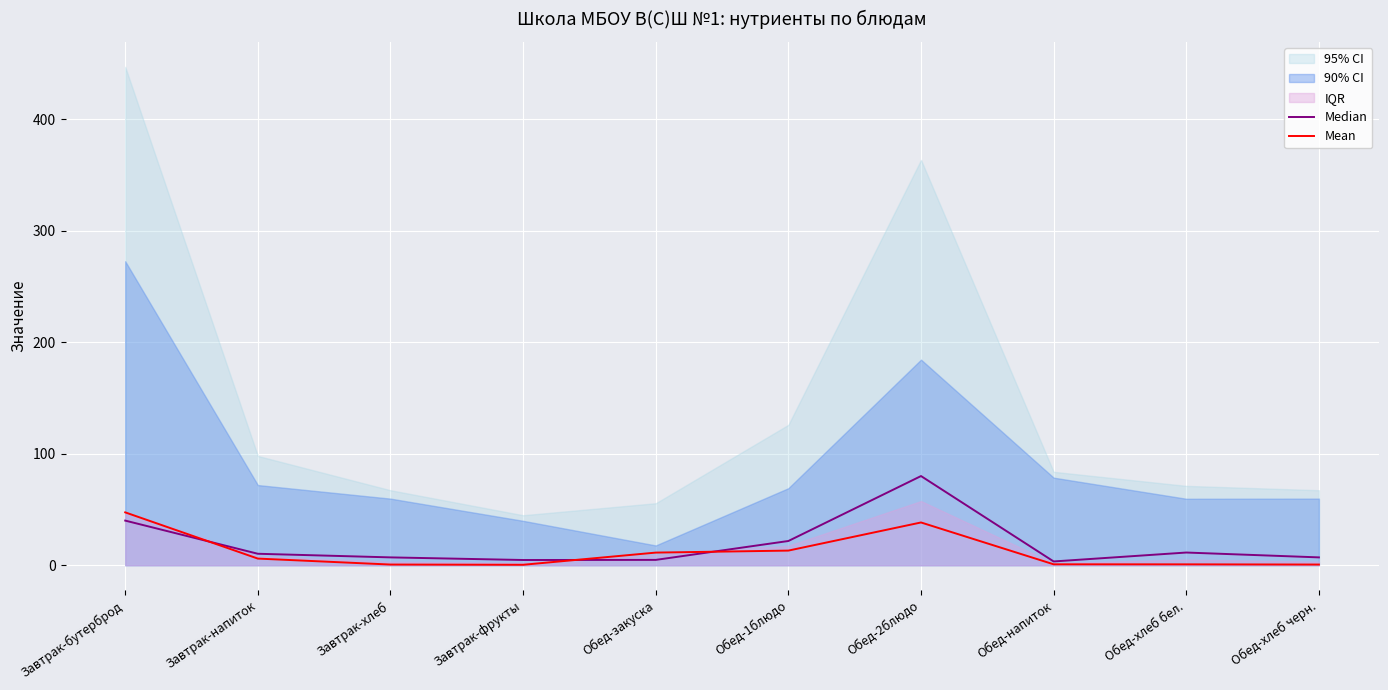

How many data points does each series have?

10